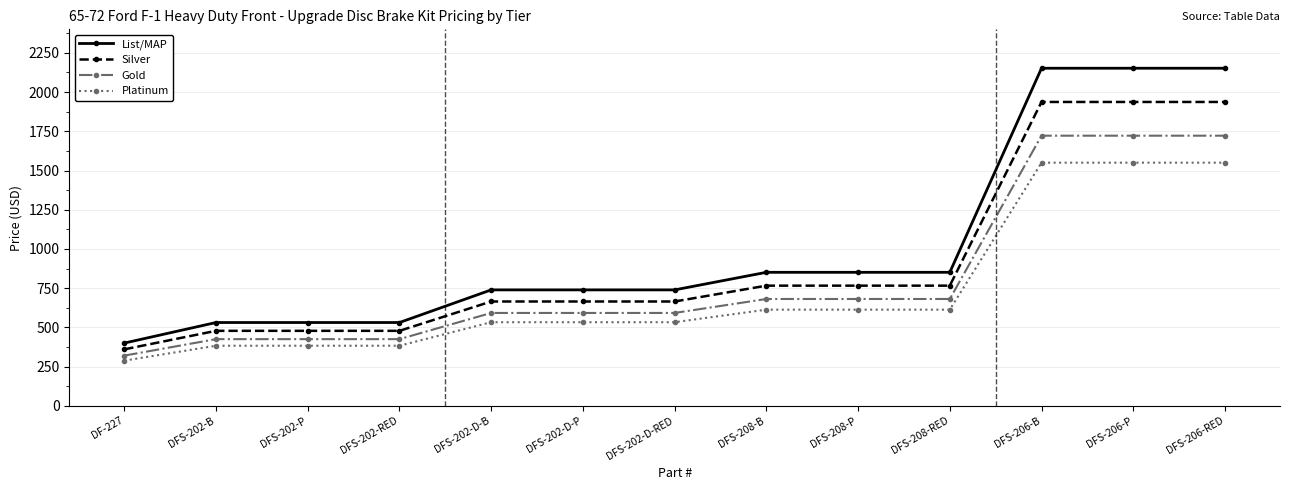

Reading right to left, transcribe all the data shown in this chart.

List/MAP: DFS-206-RED=2152	DFS-206-P=2152	DFS-206-B=2152	DFS-208-RED=851	DFS-208-P=851	DFS-208-B=851	DFS-202-D-RED=739	DFS-202-D-P=739	DFS-202-D-B=739	DFS-202-RED=531	DFS-202-P=531	DFS-202-B=531	DF-227=400
Silver: DFS-206-RED=1937	DFS-206-P=1937	DFS-206-B=1937	DFS-208-RED=766	DFS-208-P=766	DFS-208-B=766	DFS-202-D-RED=665	DFS-202-D-P=665	DFS-202-D-B=665	DFS-202-RED=478	DFS-202-P=478	DFS-202-B=478	DF-227=360
Gold: DFS-206-RED=1722	DFS-206-P=1722	DFS-206-B=1722	DFS-208-RED=681	DFS-208-P=681	DFS-208-B=681	DFS-202-D-RED=592	DFS-202-D-P=592	DFS-202-D-B=592	DFS-202-RED=425	DFS-202-P=425	DFS-202-B=425	DF-227=320
Platinum: DFS-206-RED=1550	DFS-206-P=1550	DFS-206-B=1550	DFS-208-RED=613	DFS-208-P=613	DFS-208-B=613	DFS-202-D-RED=533	DFS-202-D-P=533	DFS-202-D-B=533	DFS-202-RED=383	DFS-202-P=383	DFS-202-B=383	DF-227=288